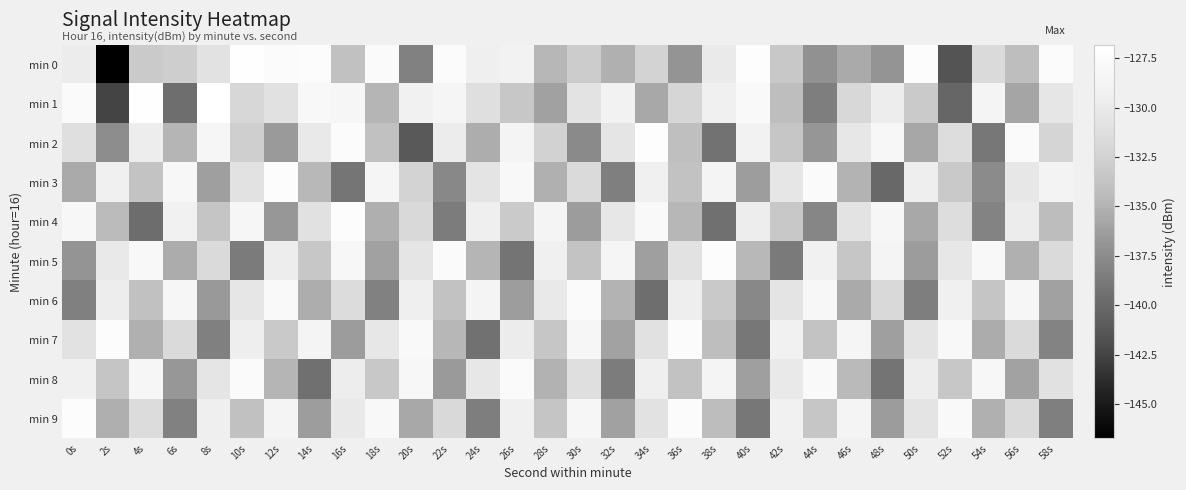

Which series has the largest total across all categories?

min 1